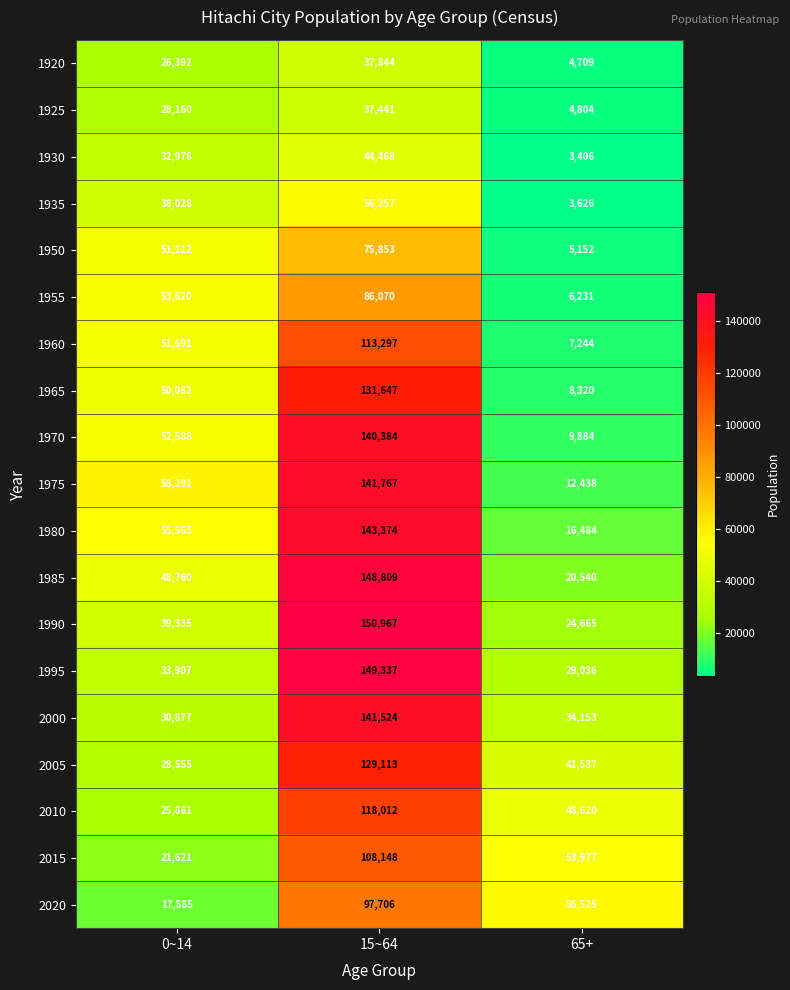

Count the 1920 values in the range 4709 to 37844.

3